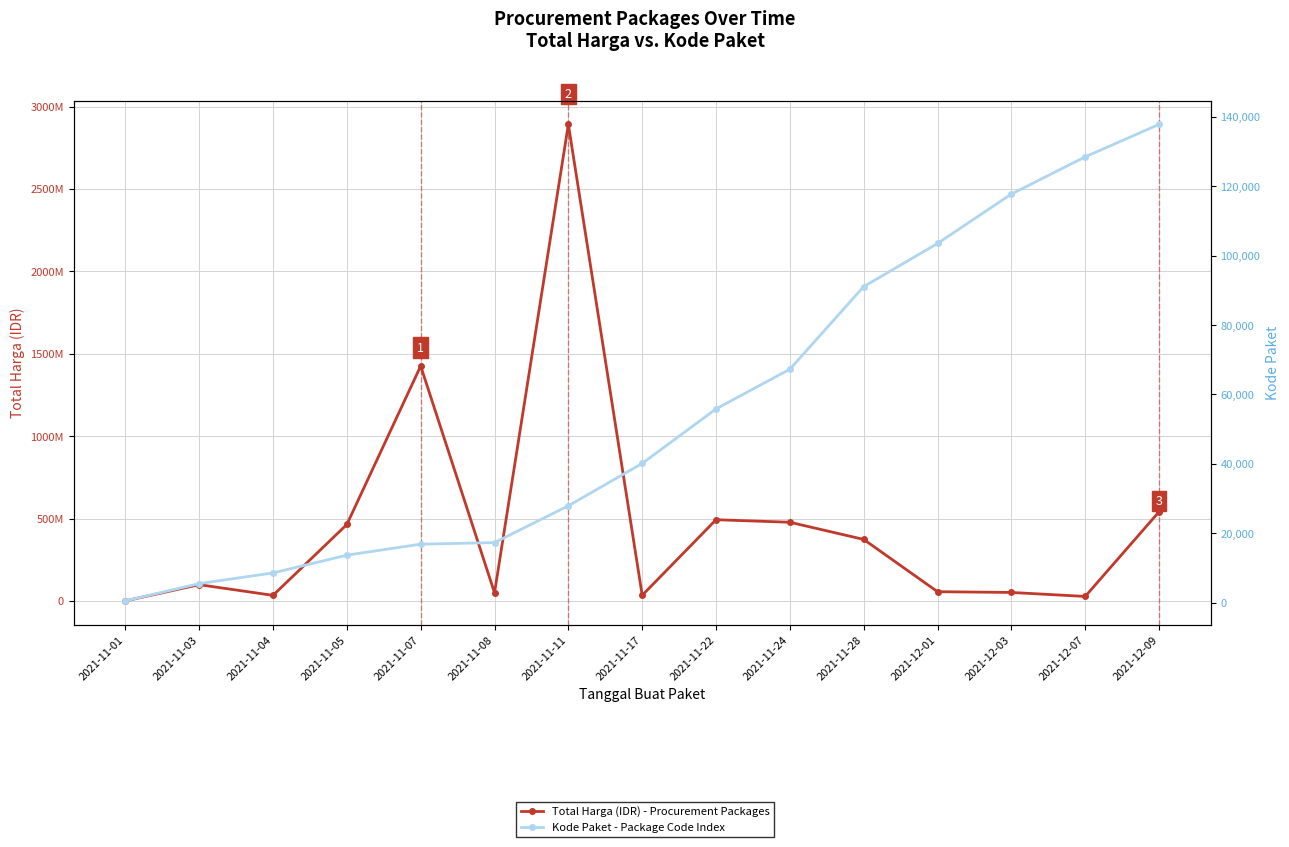

Which label corresponds to the largest value in the chart?

2021-11-11